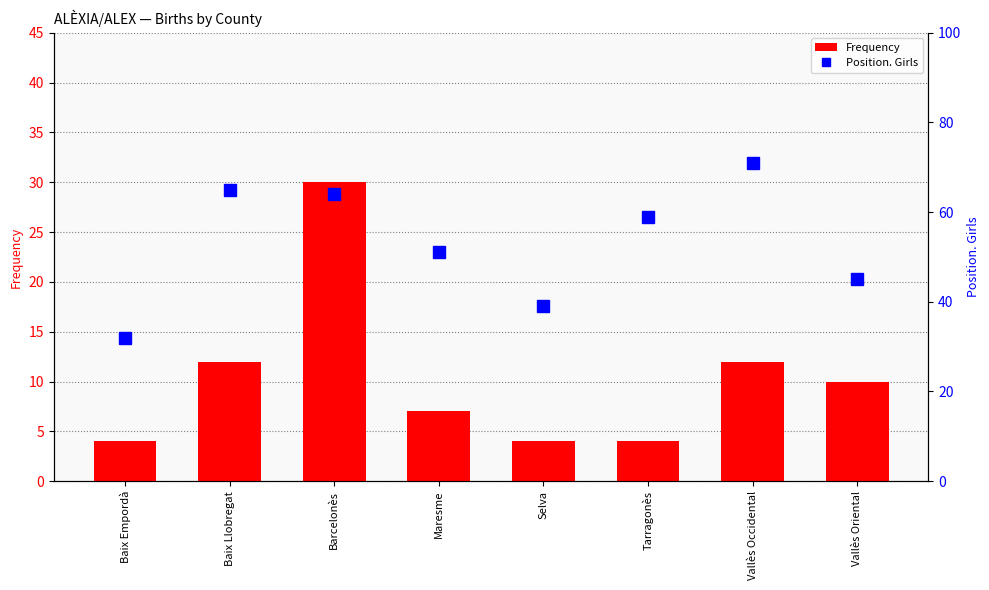

What is the total value across all series at Vallès Occidental?

83